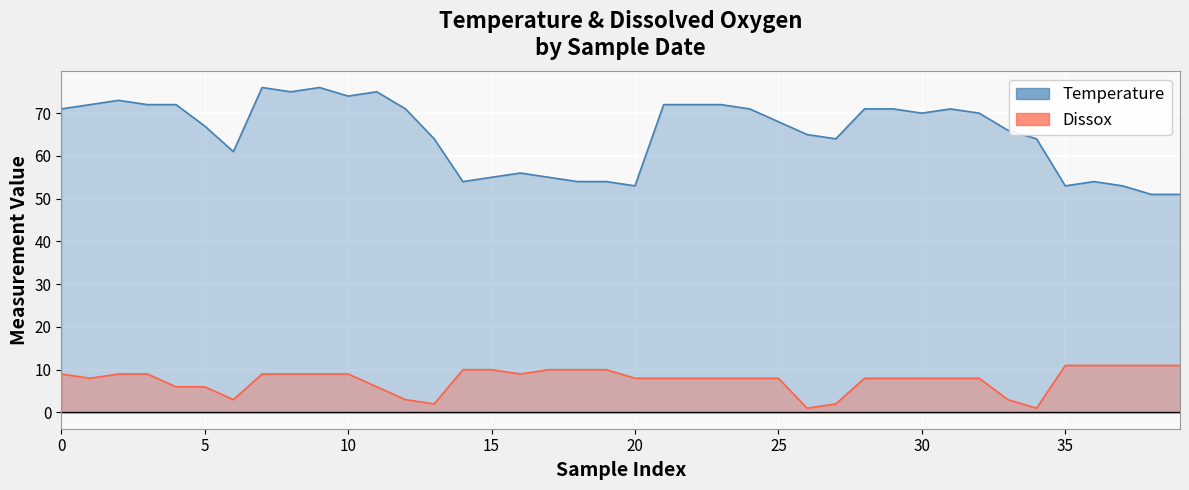

Which series has the largest range (max minus min)?

Temperature